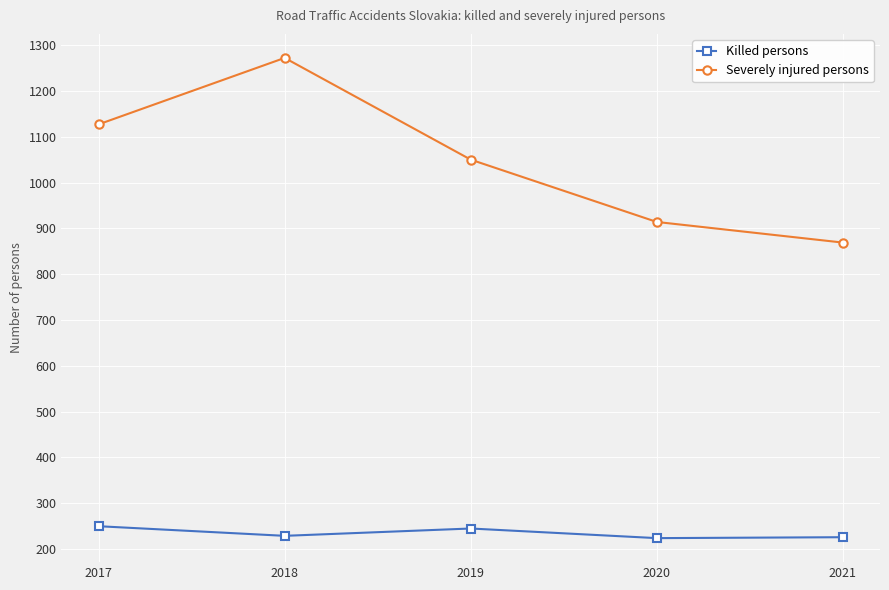

What is the sum of the Severely injured persons values at 2017 and 2021?

1996